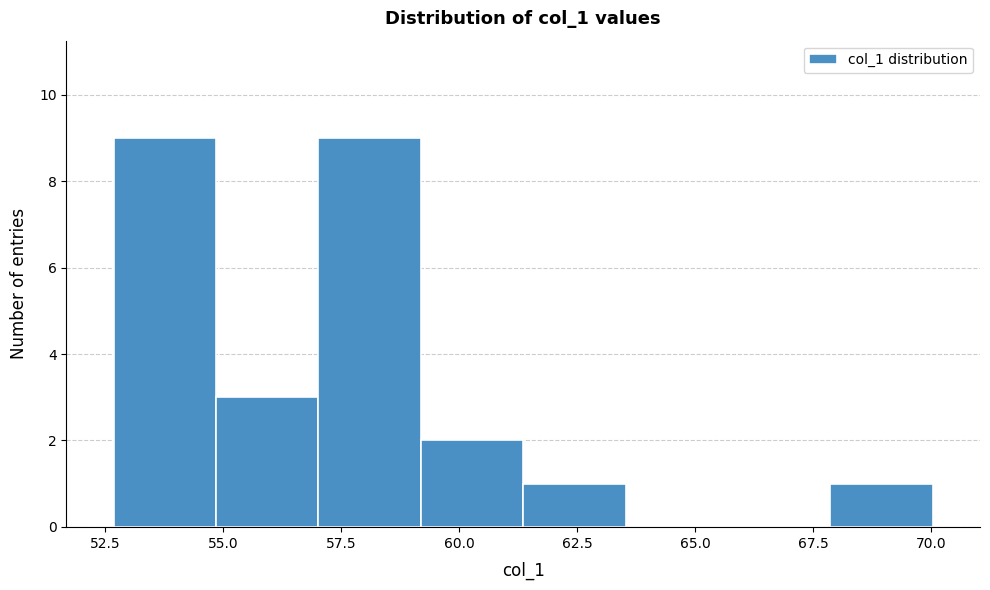

Reading left to right, transcribe this chart: for each bar, give the range it covers on the x-axis and its height. Neither the bar edges nor the heights are printed on the chart, so give them approximately, as read against the axes.

52.5 to 55.0: 9
55.0 to 57.0: 3
57.0 to 59.0: 9
59.0 to 61.5: 2
61.5 to 63.5: 1
63.5 to 65.5: 0
65.5 to 68.0: 0
68.0 to 70.0: 1